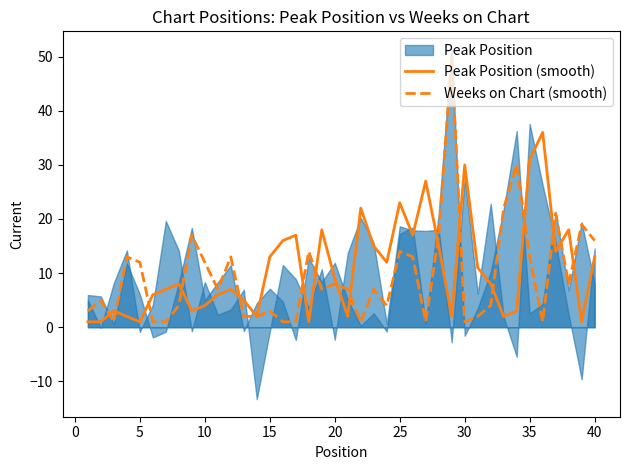

How many intersections are there between Peak Position (smooth) and Weeks on Chart (smooth)?

16